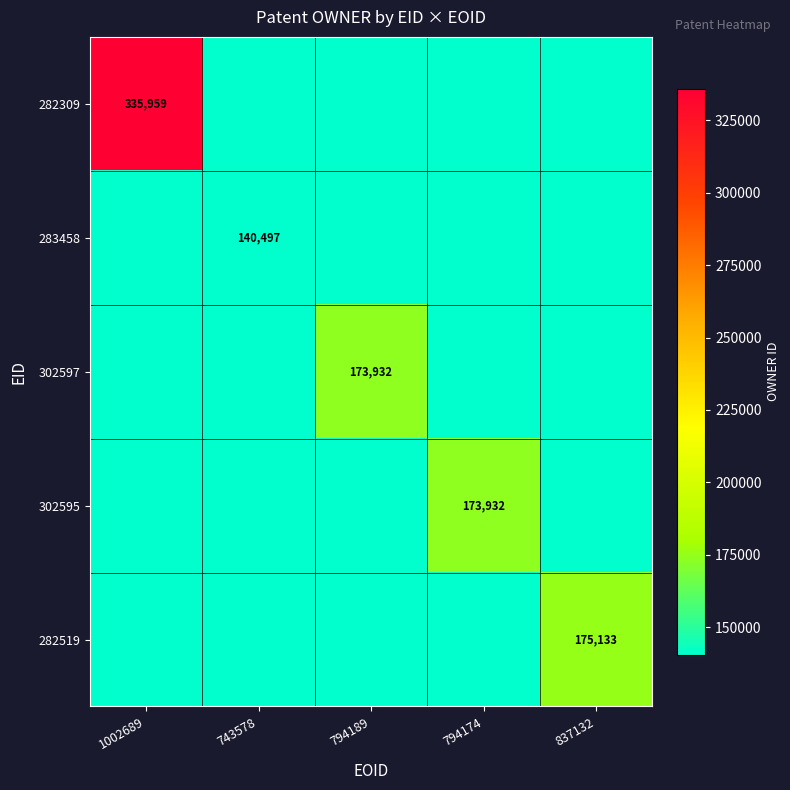

Is it true that 282519 equals 86283 at 743578?

False